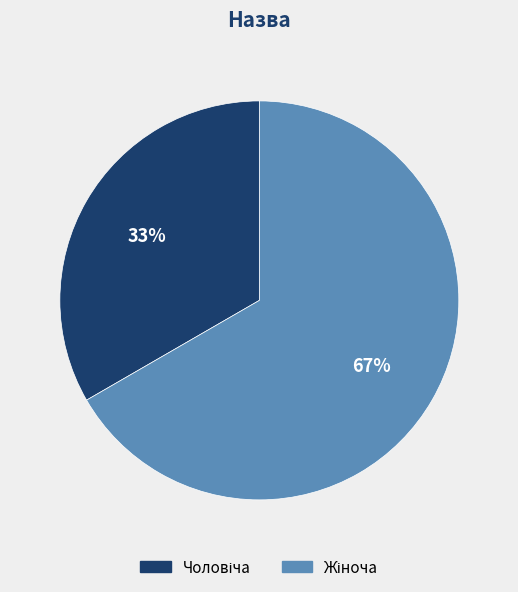

To the nearest percent, what is the average slice percentage?

50%